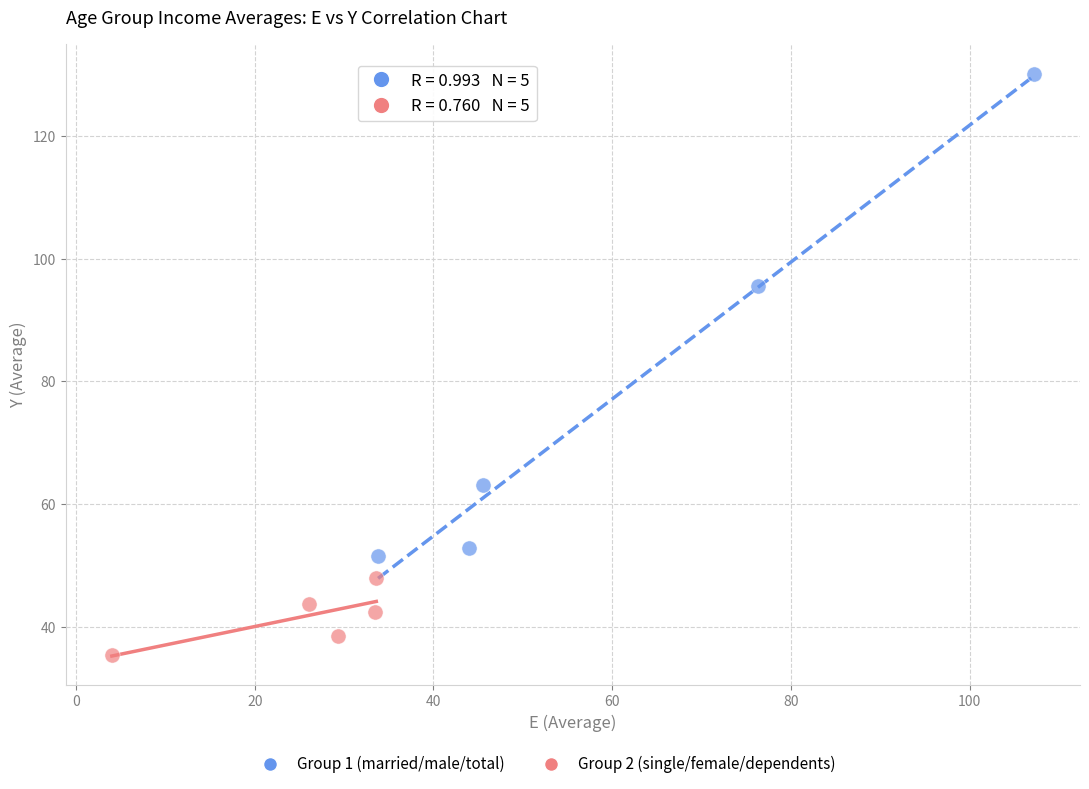

Which series reaches the minimum Y coordinate?

Group 2 (single/female/dependents)